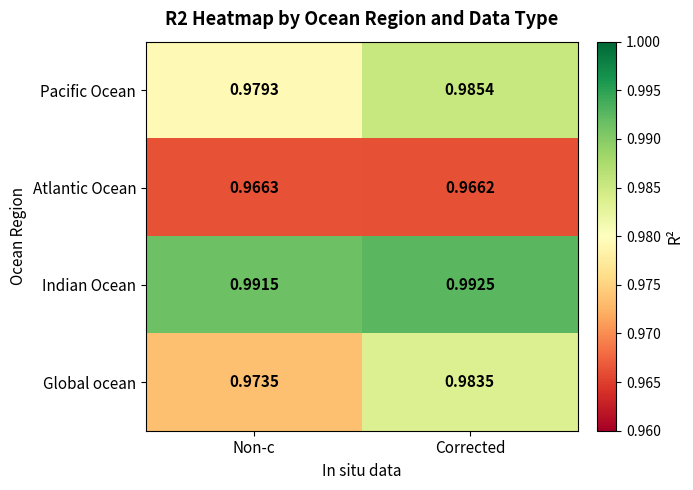

At which label is Atlantic Ocean closest to 0?

Corrected